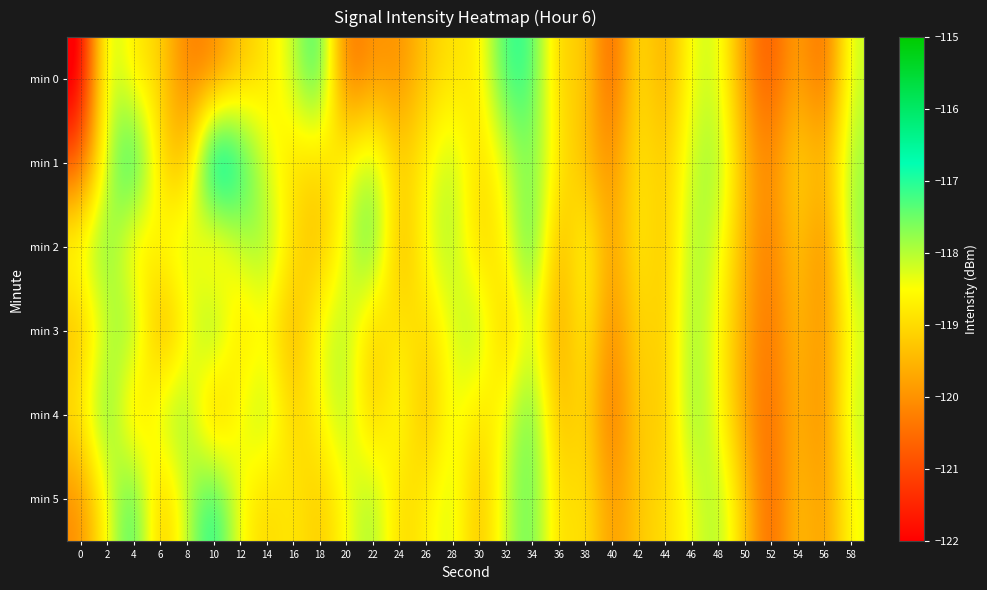

Reading right to left, transcribe all the data shown in this chart.

min 0: 58=-118.1	56=-120.7	54=-119.6	52=-120.9	50=-120.0	48=-118.1	46=-118.3	44=-119.8	42=-118.7	40=-120.9	38=-119.0	36=-119.2	34=-117.1	32=-117.0	30=-118.8	28=-118.9	26=-119.3	24=-120.1	22=-119.9	20=-120.6	18=-116.8	16=-118.1	14=-118.9	12=-119.3	10=-120.2	8=-120.3	6=-119.0	4=-118.8	2=-117.8	0=-122.4
min 1: 58=-117.8	56=-119.6	54=-118.9	52=-120.2	50=-119.5	48=-117.7	46=-118.1	44=-119.3	42=-118.7	40=-120.1	38=-119.4	36=-118.8	34=-117.5	32=-118.3	30=-119.1	28=-117.9	26=-118.6	24=-119.2	22=-117.8	20=-118.5	18=-119.1	16=-119.0	14=-118.2	12=-116.7	10=-115.5	8=-119.6	6=-119.0	4=-116.5	2=-118.1	0=-120.9
min 2: 58=-117.7	56=-120.3	54=-119.1	52=-120.4	50=-119.6	48=-118.2	46=-117.8	44=-119.4	42=-118.6	40=-120.0	38=-118.2	36=-119.8	34=-117.0	32=-118.6	30=-119.2	28=-117.8	26=-118.4	24=-119.7	22=-117.1	20=-118.3	18=-119.5	16=-118.9	14=-117.7	12=-118.1	10=-119.3	8=-117.9	6=-118.5	4=-119.0	2=-117.4	0=-118.2
min 3: 58=-118.3	56=-120.1	54=-119.3	52=-120.5	50=-119.7	48=-118.5	46=-117.7	44=-119.3	42=-118.9	40=-120.3	38=-118.5	36=-119.9	34=-118.1	32=-119.5	30=-117.7	28=-118.3	26=-119.1	24=-118.7	22=-119.3	20=-117.9	18=-118.3	16=-119.7	14=-118.5	12=-119.1	10=-117.3	8=-118.7	6=-119.9	4=-117.5	2=-118.1	0=-119.5
min 4: 58=-118.0	56=-120.2	54=-119.4	52=-120.6	50=-119.8	48=-118.4	46=-117.6	44=-119.4	42=-119.0	40=-120.6	38=-118.8	36=-119.6	34=-117.2	32=-118.4	30=-119.0	28=-118.2	26=-119.6	24=-118.2	22=-119.4	20=-117.8	18=-118.6	16=-119.2	14=-117.8	12=-118.4	10=-119.8	8=-117.6	6=-118.0	4=-119.4	2=-117.2	0=-118.8
min 5: 58=-118.4	56=-120.0	54=-119.2	52=-120.8	50=-119.2	48=-117.8	46=-118.4	44=-119.0	42=-119.2	40=-120.0	38=-118.7	36=-119.1	34=-117.3	32=-118.1	30=-119.5	28=-118.1	26=-118.7	24=-119.1	22=-117.7	20=-118.5	18=-119.3	16=-118.7	14=-119.1	12=-118.5	10=-116.7	8=-118.1	6=-119.5	4=-116.9	2=-118.5	0=-120.1